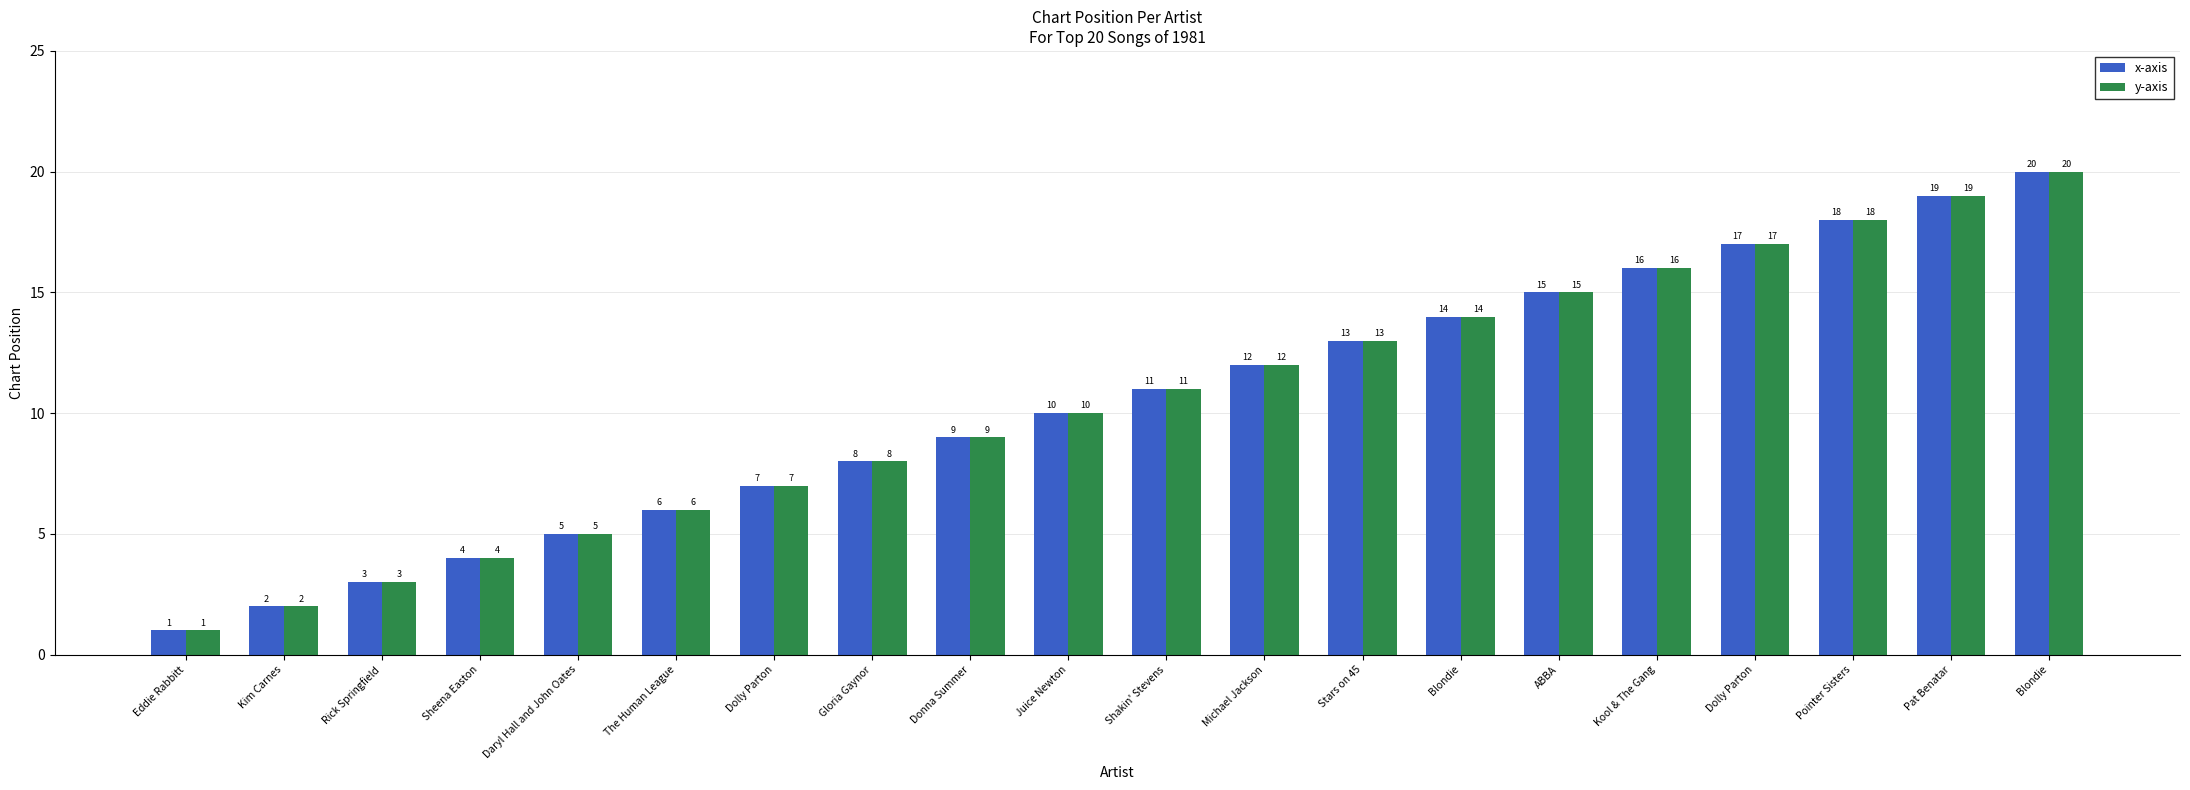

Count the number of categories in the chart.

20